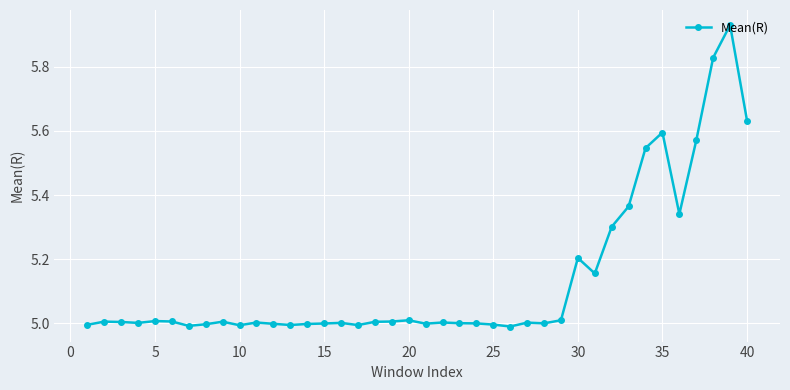

What is the difference between the maximum and second lowest values?

0.9